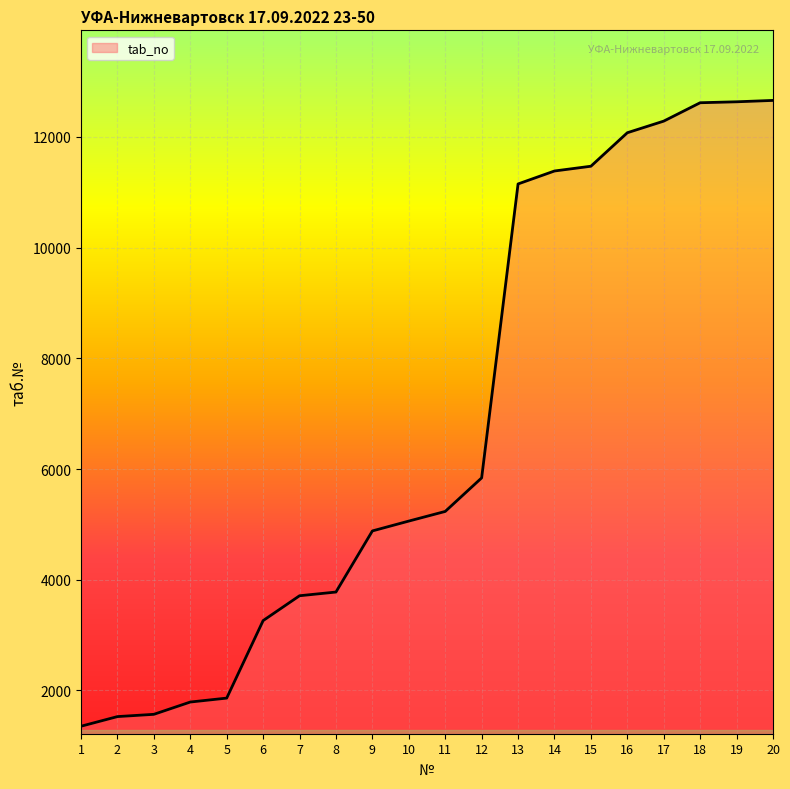

What is the approximate value at 13?

11150